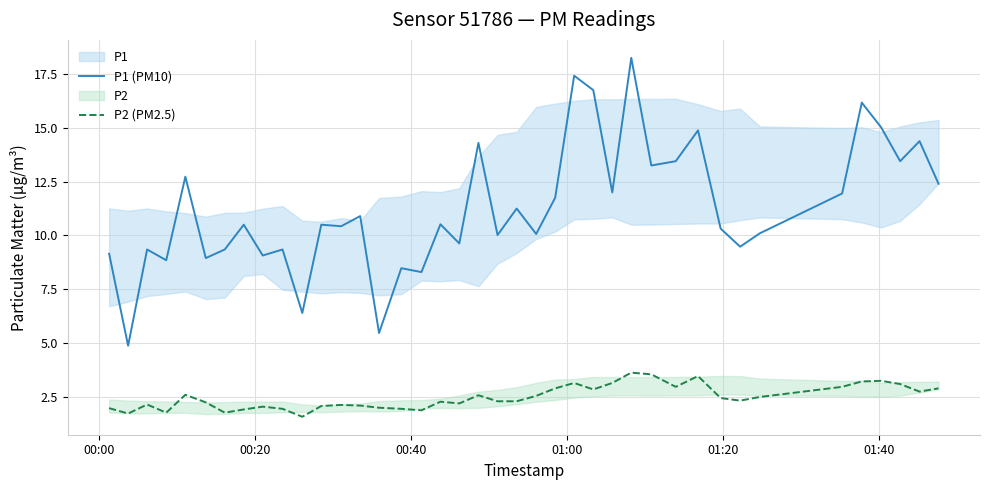

How many lines are shown in the chart?

2